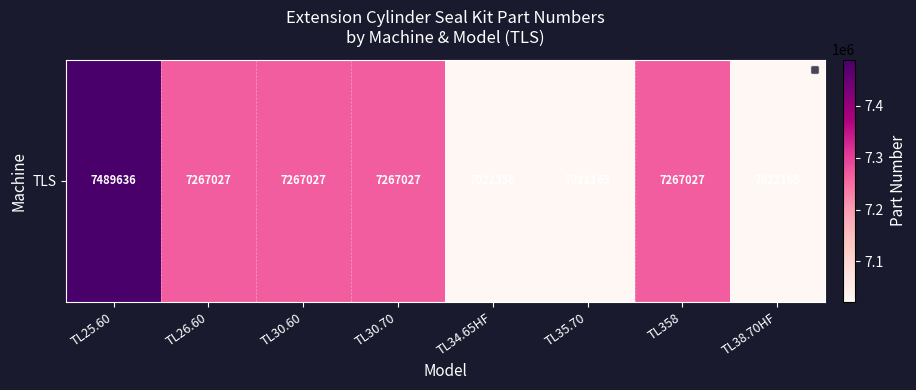

List the labels in order of value, largest first.

TL25.60, TL26.60, TL30.60, TL30.70, TL358, TL34.65HF, TL35.70, TL38.70HF